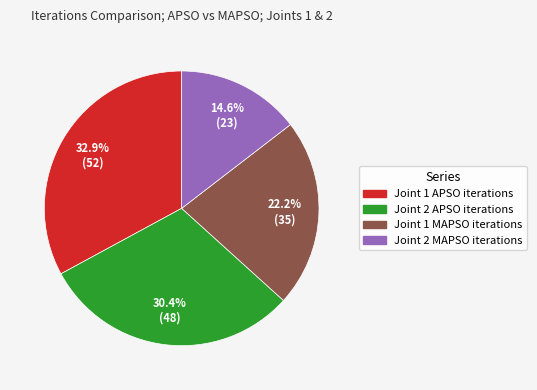

To the nearest percent, what portion does Joint 2 MAPSO iterations represent?

15%